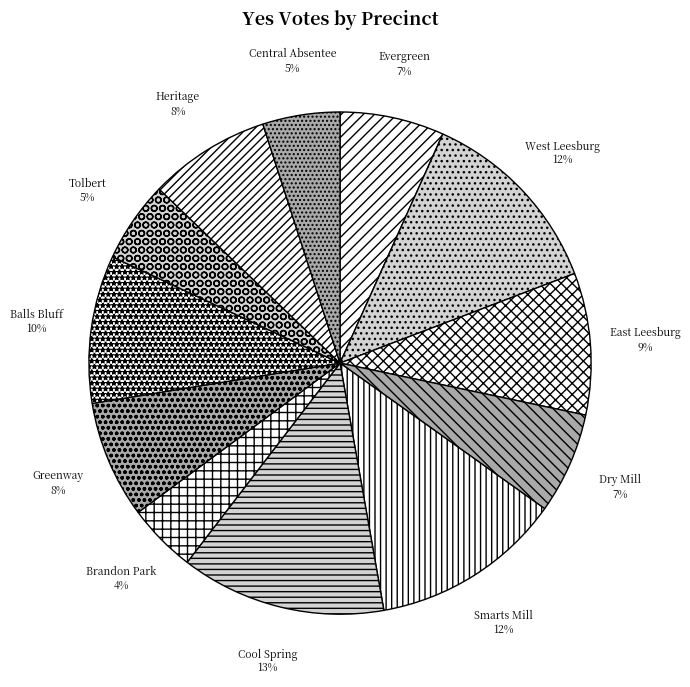

How many slices are in this pie chart?

12